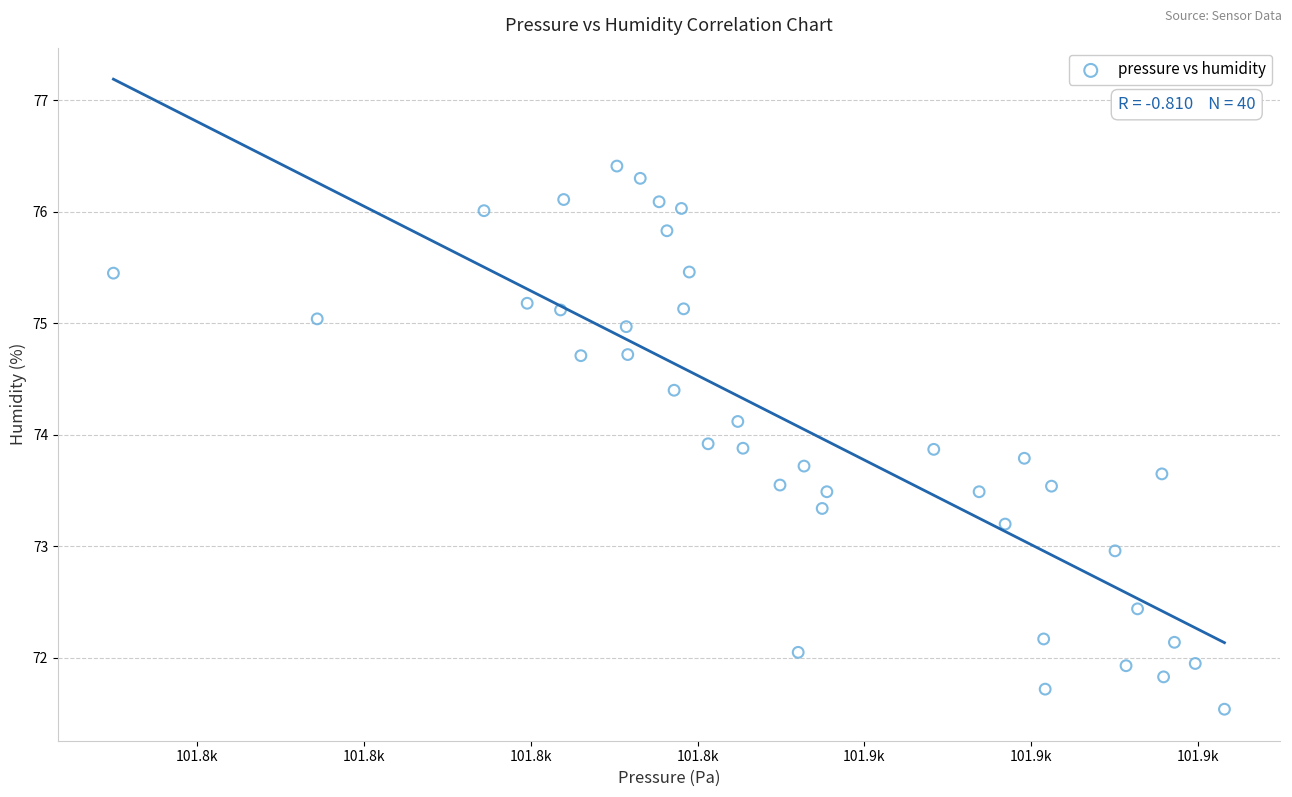

What is the range of Y values (max minus min)?

4.9